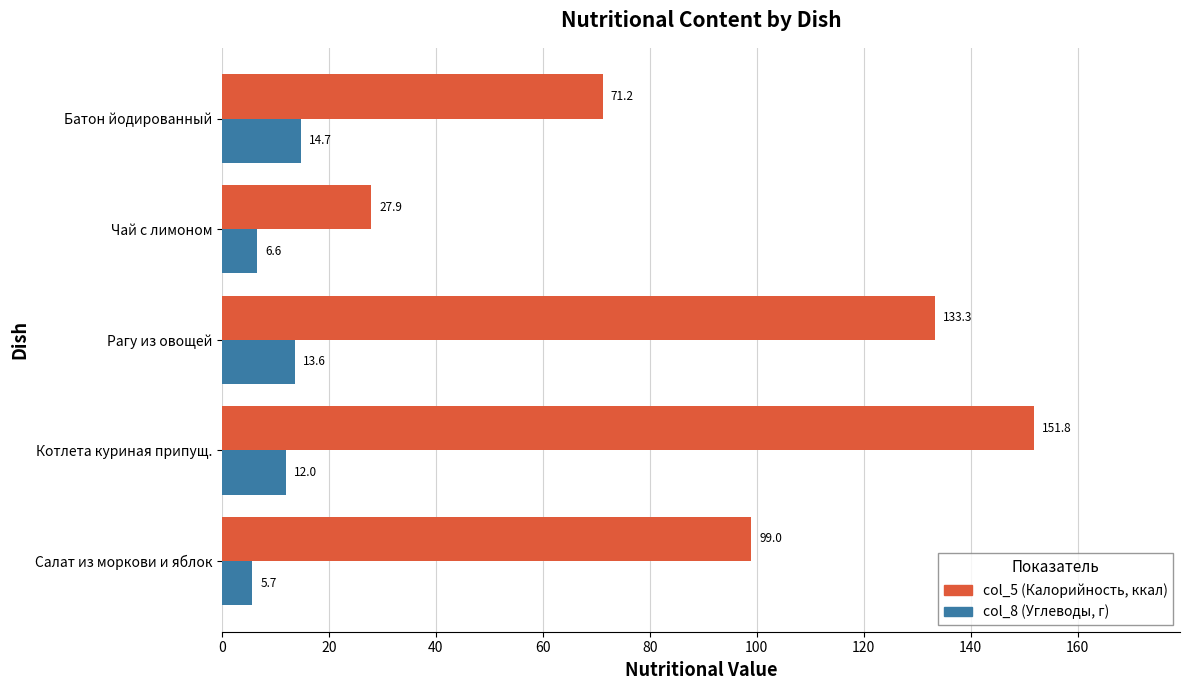

Which category has the lowest value across all series?

Салат из моркови и яблок